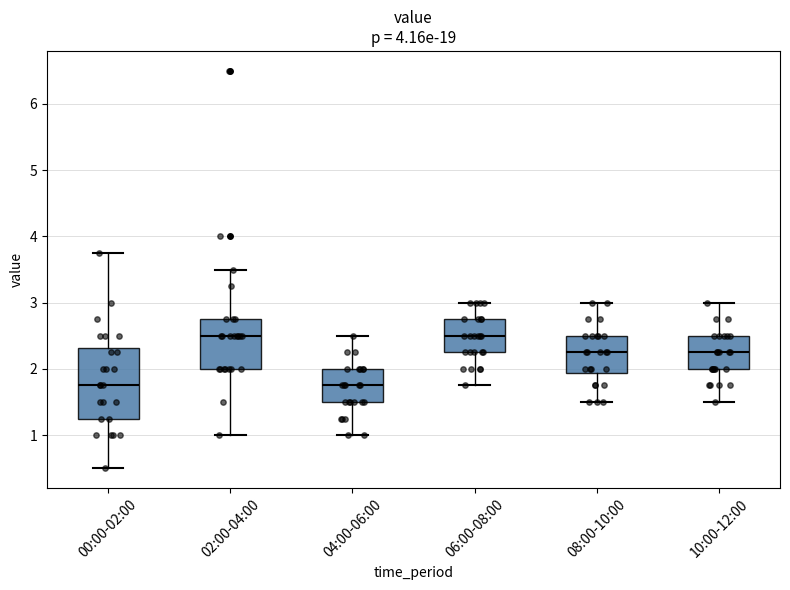

Reading left to right, read every box against the y-axis: the position of its median line, the range the box covers, and the ends of its whiskers. The values are not printed on the chart, so give them approximately, as read against the axis.

00:00-02:00: median 1.8, box 1.3 to 2.3, whiskers 0.5 to 3.8
02:00-04:00: median 2.5, box 2.0 to 2.8, whiskers 1.0 to 3.5
04:00-06:00: median 1.8, box 1.5 to 2.0, whiskers 1.0 to 2.5
06:00-08:00: median 2.5, box 2.3 to 2.8, whiskers 1.8 to 3.0
08:00-10:00: median 2.3, box 1.9 to 2.5, whiskers 1.5 to 3.0
10:00-12:00: median 2.3, box 2.0 to 2.5, whiskers 1.5 to 3.0